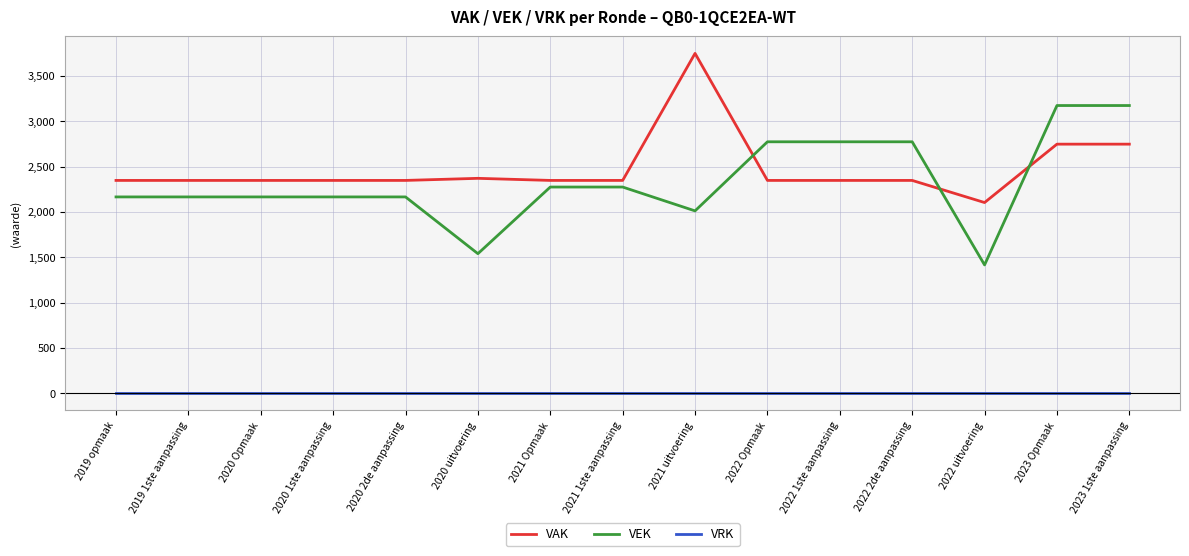

Which series has the largest range (max minus min)?

VEK